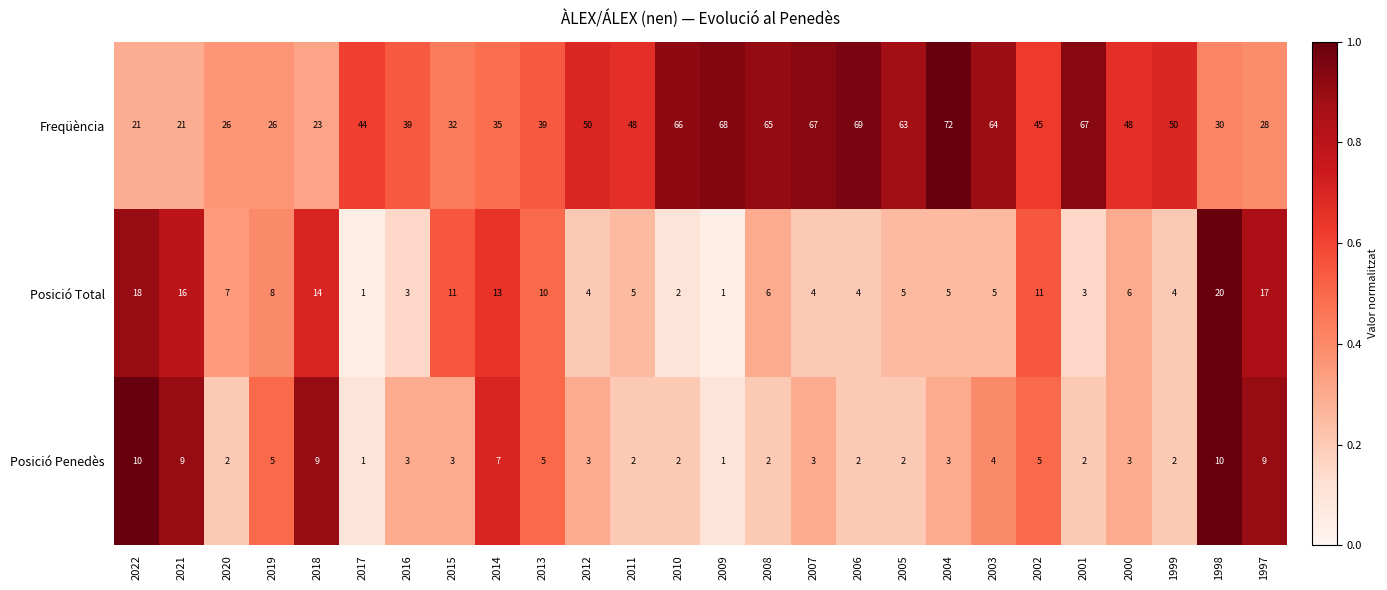

What is the total value across all series at 2018?

46